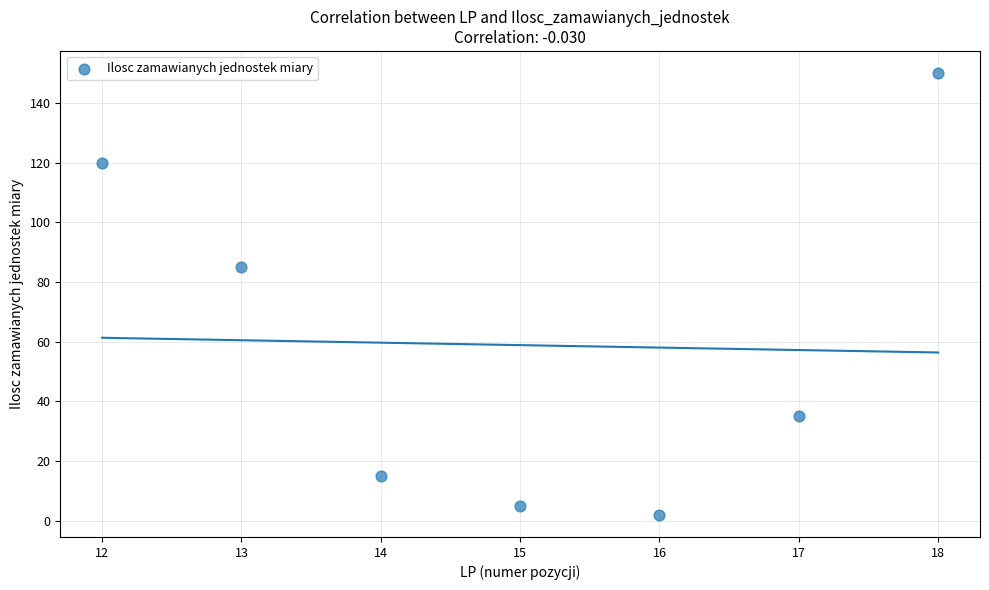

What is the range of X values (max minus min)?

6